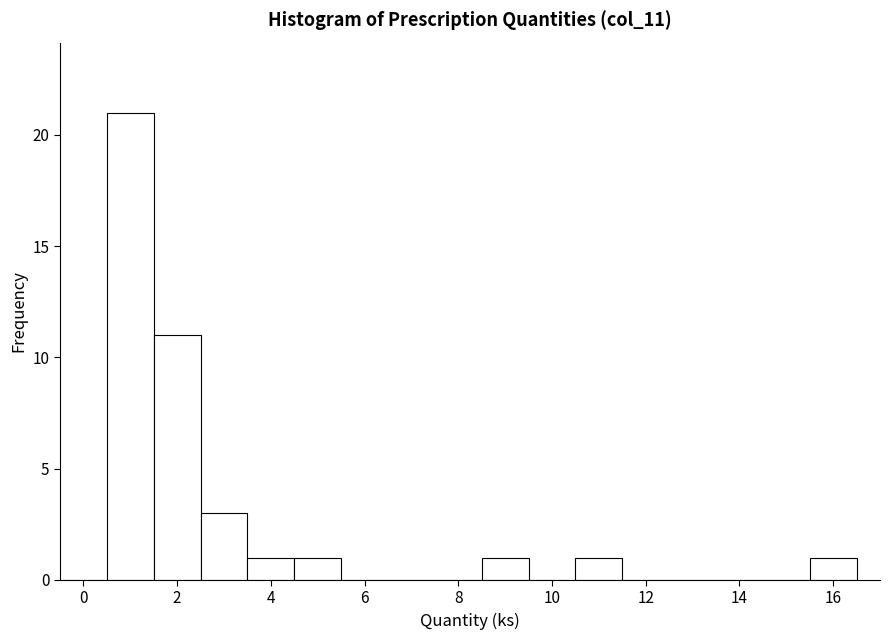

Reading left to right, list every bar in this chart as the range it spans on the x-axis followed by its height. Neither the bar edges nor the heights are printed on the chart, so give them approximately, as read against the axes.

-0.5 to 0.5: 0
0.5 to 1.5: 21
1.5 to 2.5: 11
2.5 to 3.5: 3
3.5 to 4.5: 1
4.5 to 5.5: 1
5.5 to 6.5: 0
6.5 to 7.5: 0
7.5 to 8.5: 0
8.5 to 9.5: 1
9.5 to 10.5: 0
10.5 to 11.5: 1
11.5 to 12.5: 0
12.5 to 13.5: 0
13.5 to 14.5: 0
14.5 to 15.5: 0
15.5 to 16.5: 1